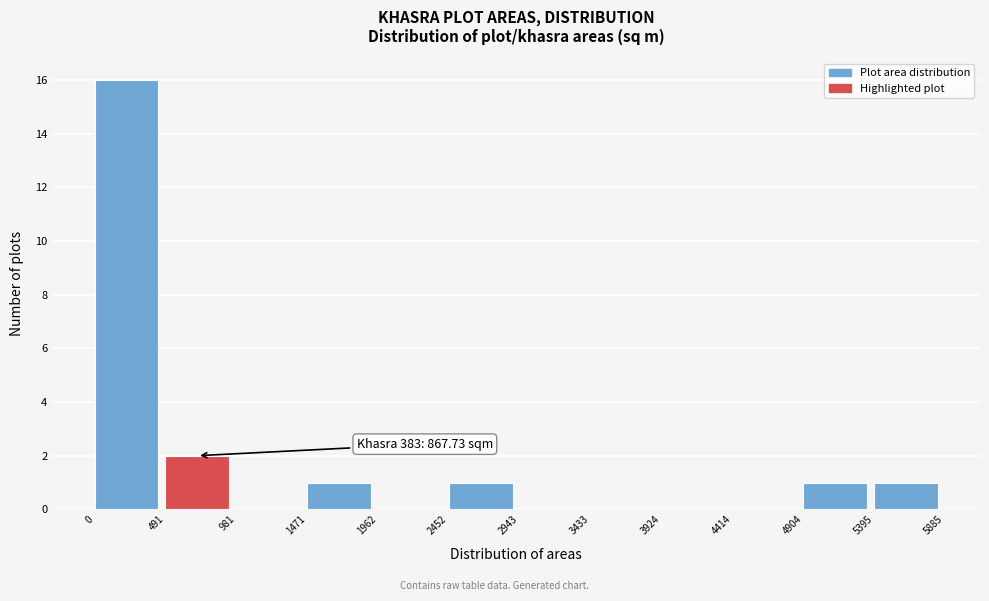

Which range on the x-axis has the tallest bar?

0 to 491